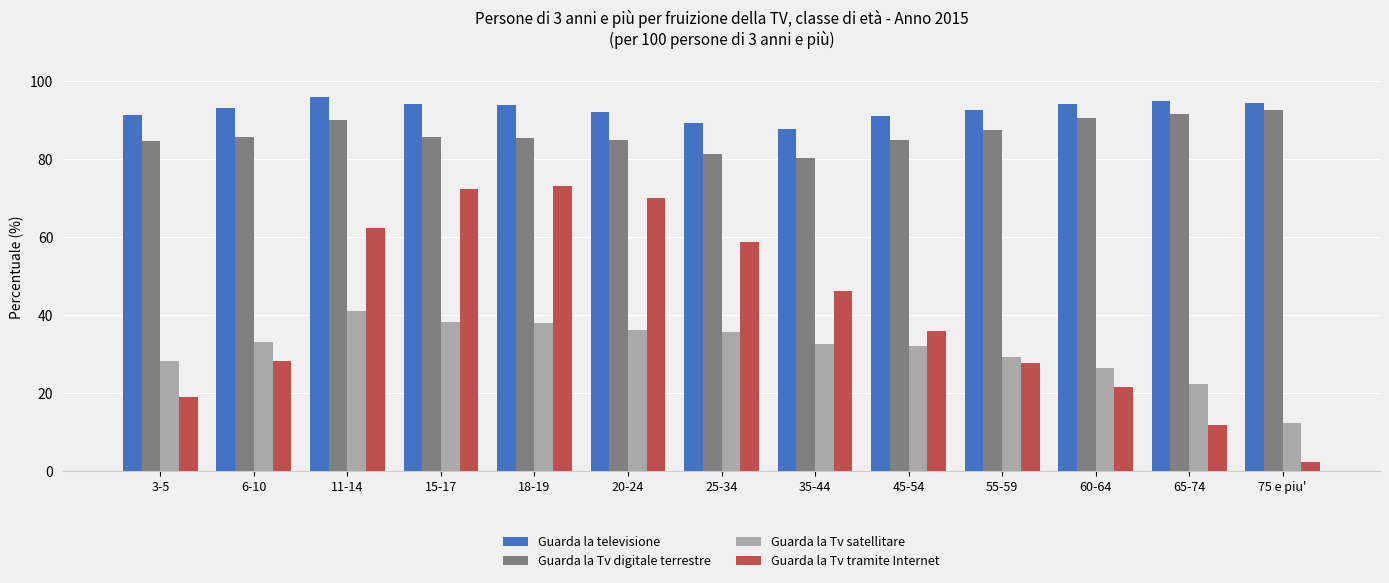

What is the label of the 4th bar from the right?

55-59